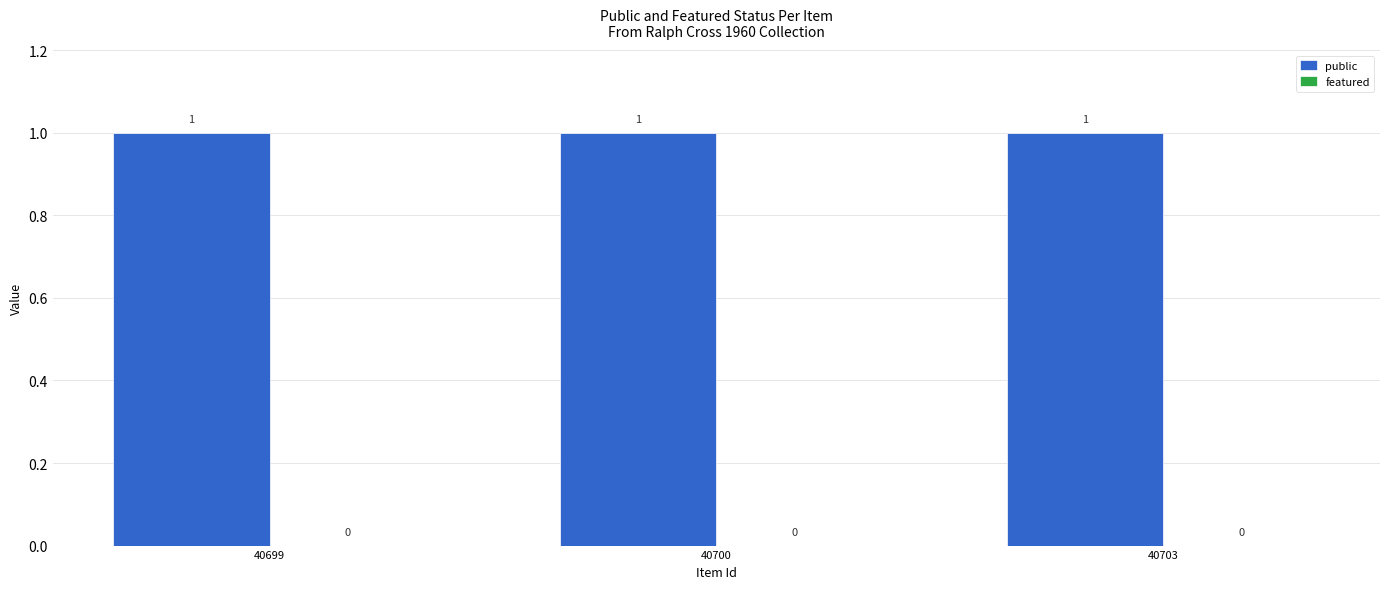

Which series has the largest total across all categories?

public